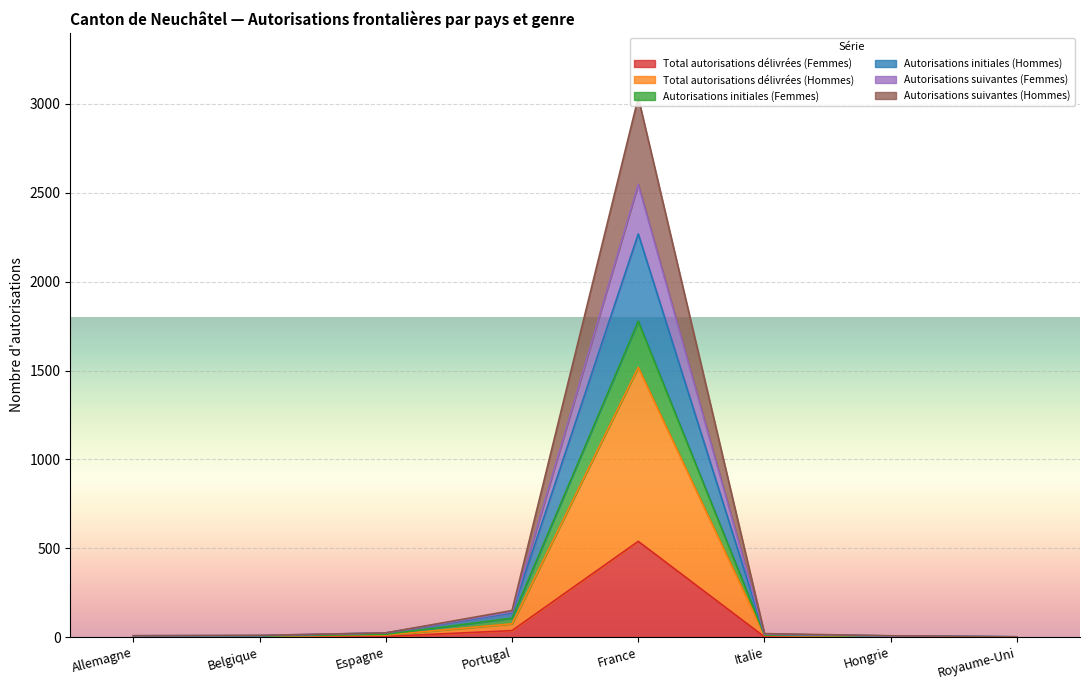

Where is the first local maximum for Autorisations suivantes (Hommes)?

France